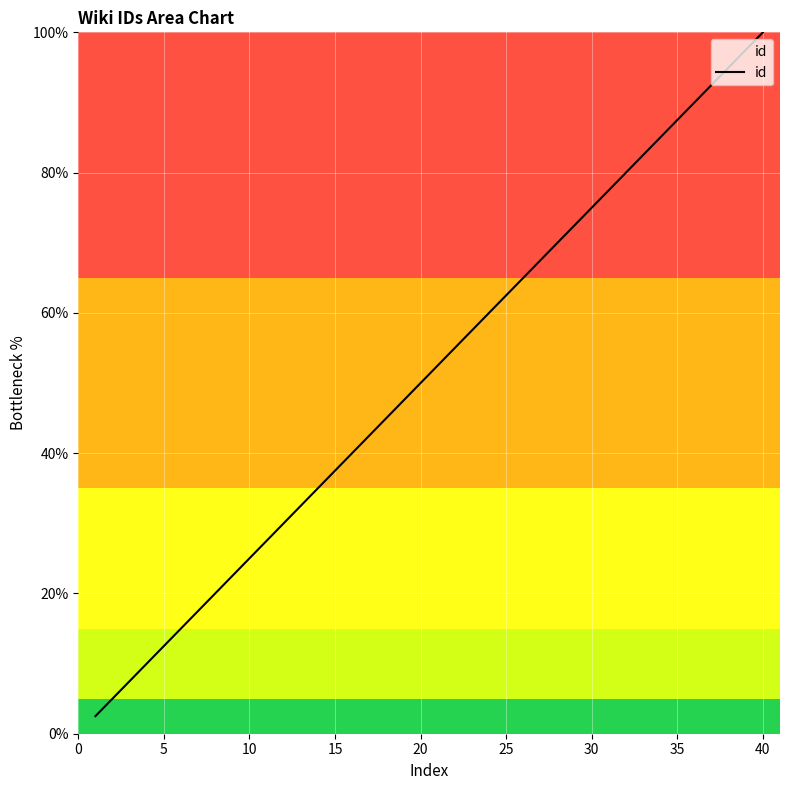

What is the greatest value displayed?

100.0